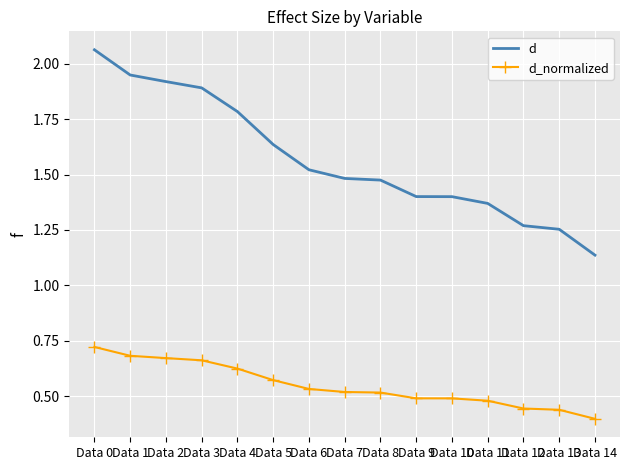

What is the total value across all series at Data 3?

2.6